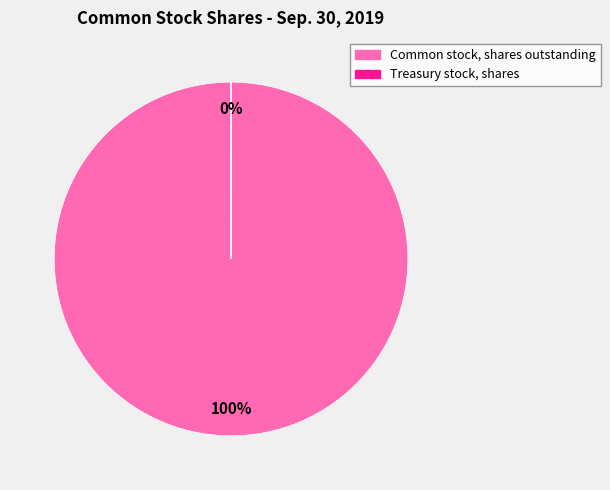

Do Common stock, shares outstanding and Treasury stock, shares together represent more than half of the pie?

Yes